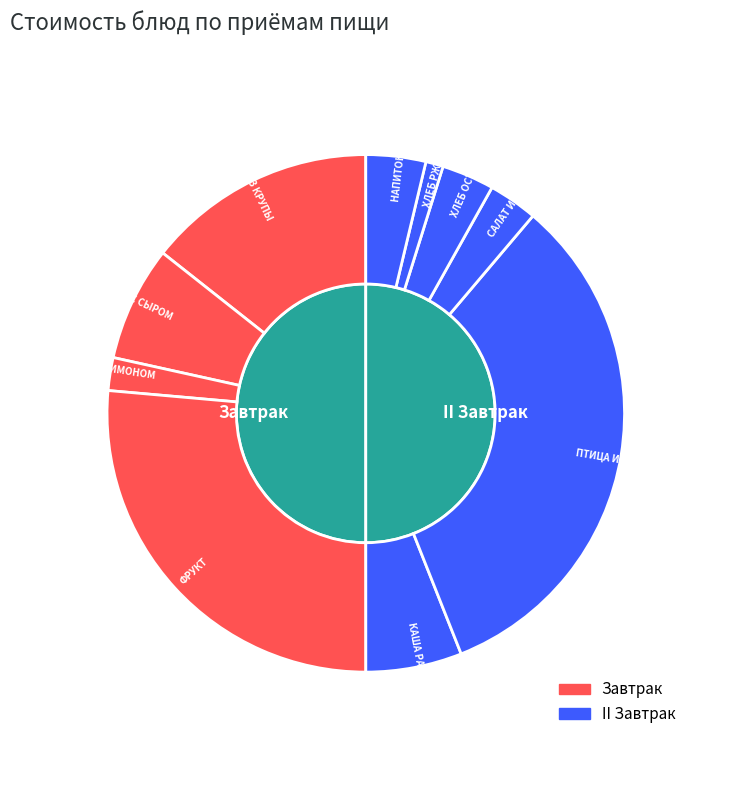

True or false: БУТЕРБРОДЫ С СЫРОМ accounts for 21% of the total.

False